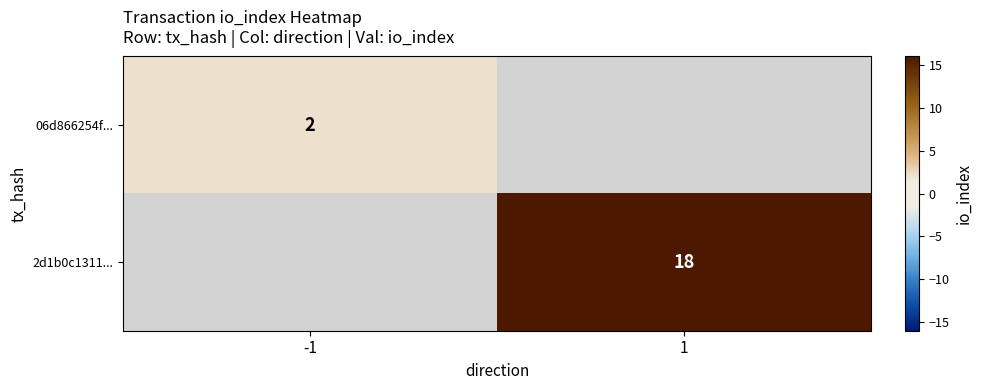

True or false: 06d866254f... has a value of 1 at -1.

False